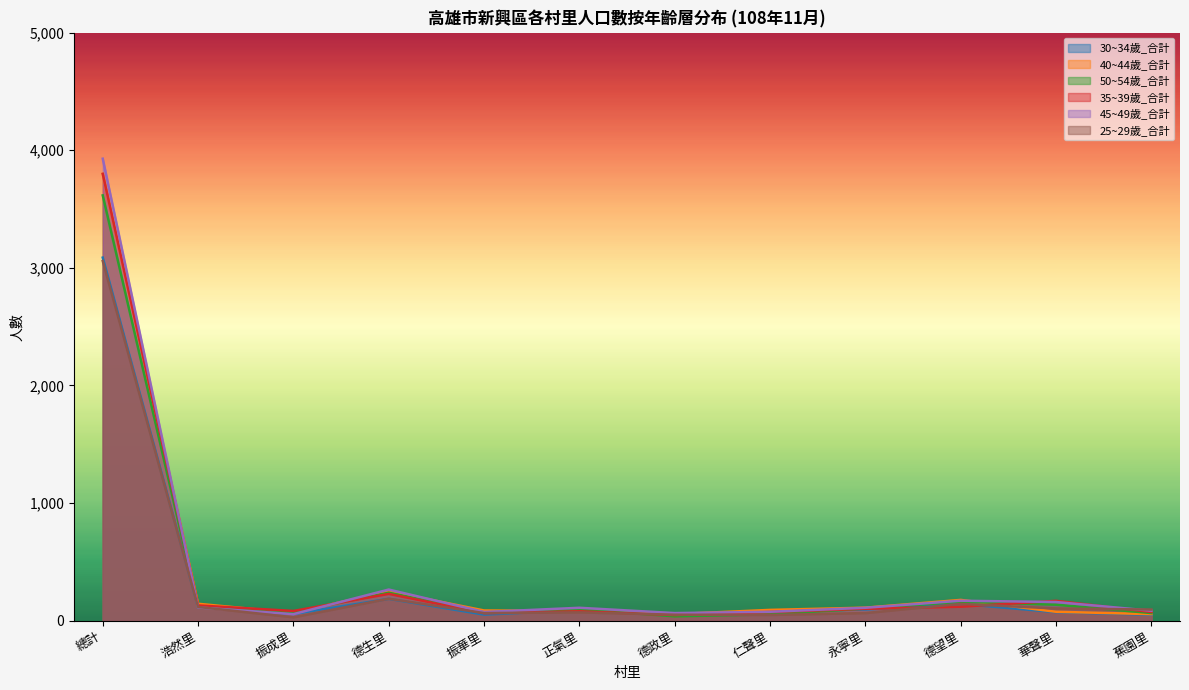

Reading right to left, list all the values displayed in this chart.

30~34歲_合計: 51	73	143	95	82	48	90	52	186	57	117	3087
40~44歲_合計: 56	76	177	111	92	56	82	87	250	67	144	3799
50~54歲_合計: 65	136	161	103	54	37	97	71	238	73	116	3616
35~39歲_合計: 74	169	119	101	74	48	80	64	228	83	130	3799
45~49歲_合計: 85	159	170	110	76	65	110	74	265	56	113	3928
25~29歲_合計: 95	104	143	65	49	51	71	65	187	29	117	3058